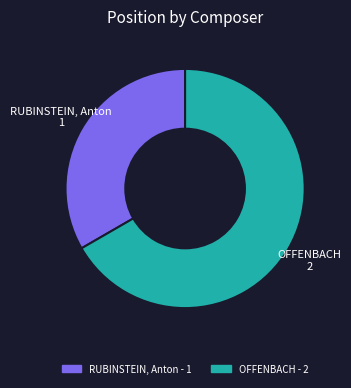

The OFFENBACH slice represents 57% of the pie. True or false?

False